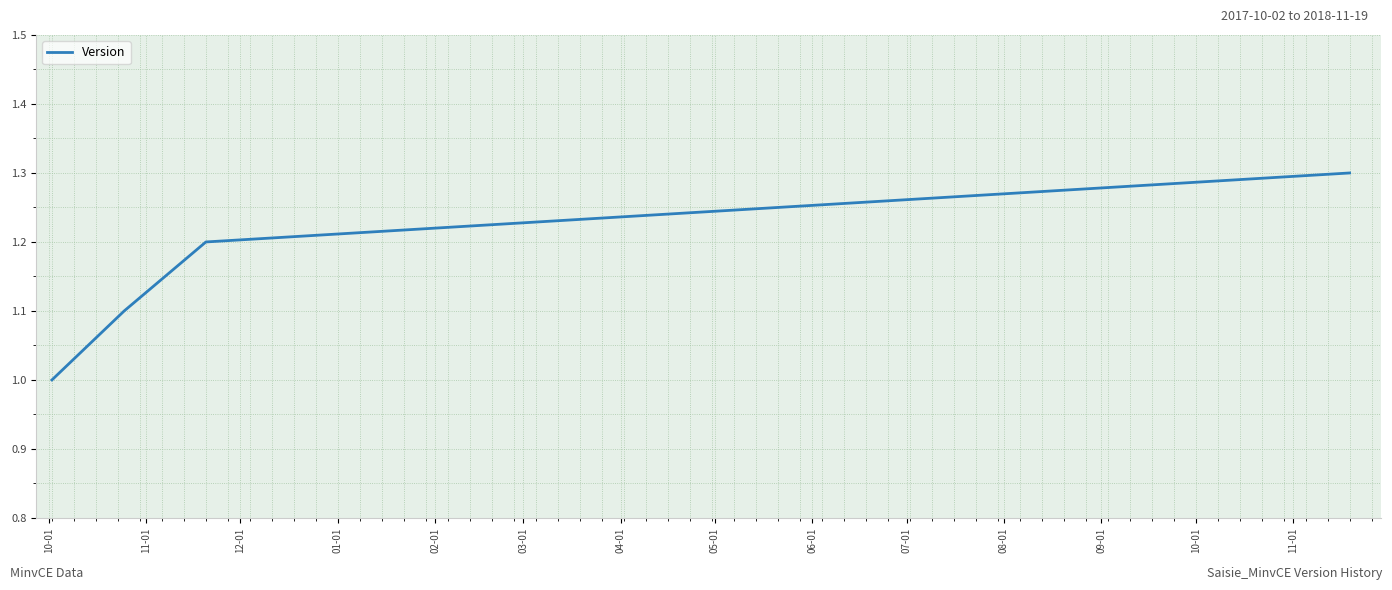

Count the number of data series in this chart.

1